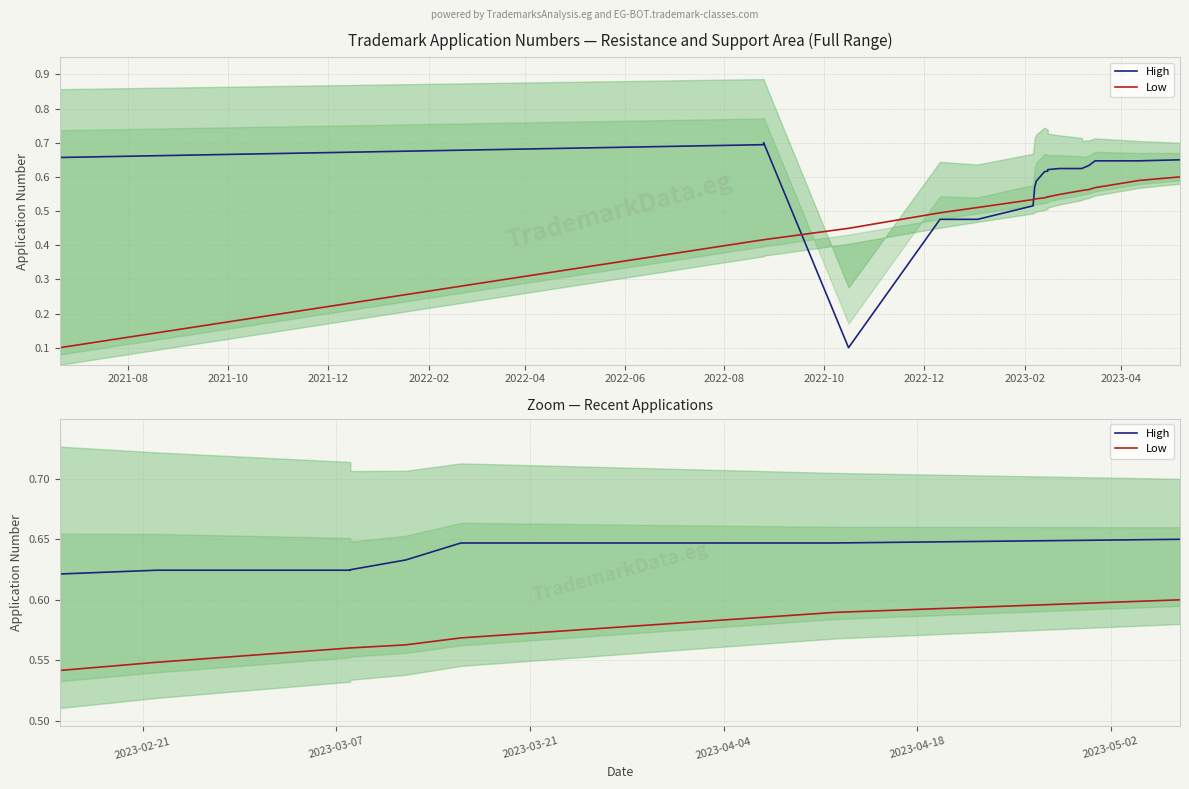

True or false: Low has more than 1 points higher than both neighbors.

False